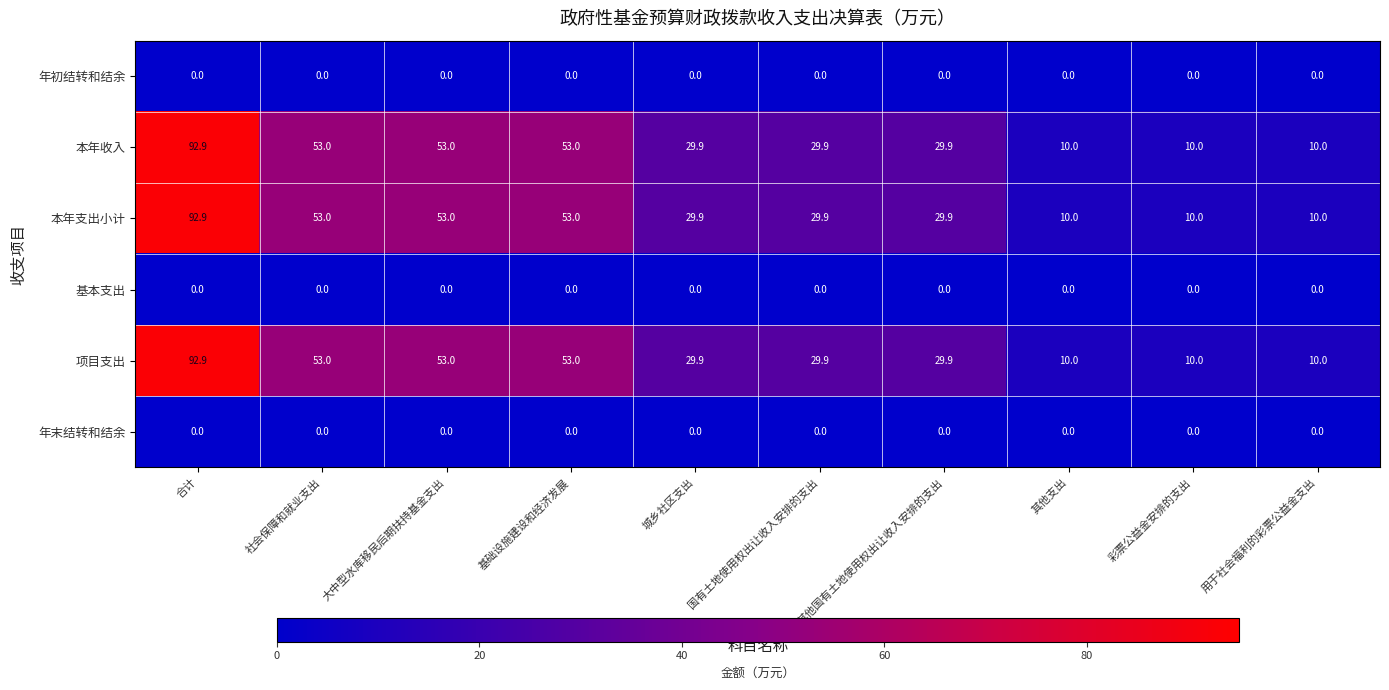

What value does the 本年收入 series have at 社会保障和就业支出?

53.0